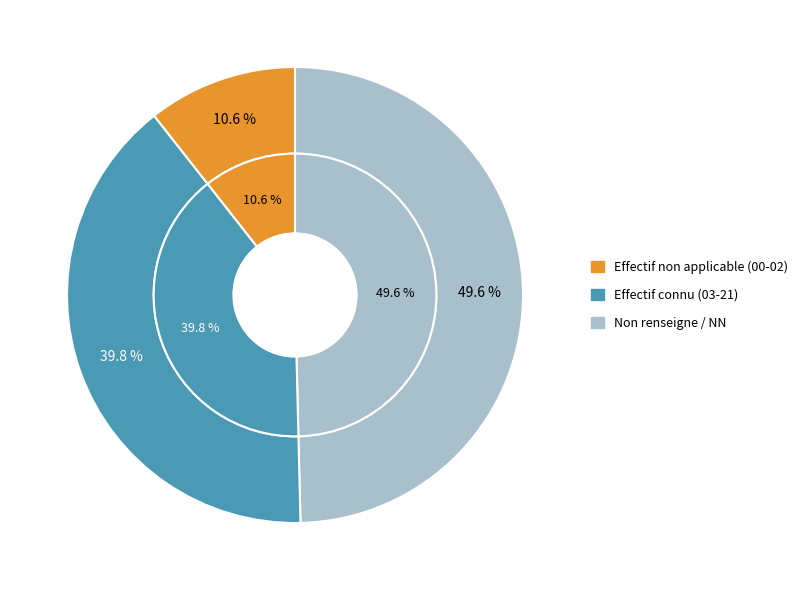

What percentage is NOT represented by 21?

94.3%